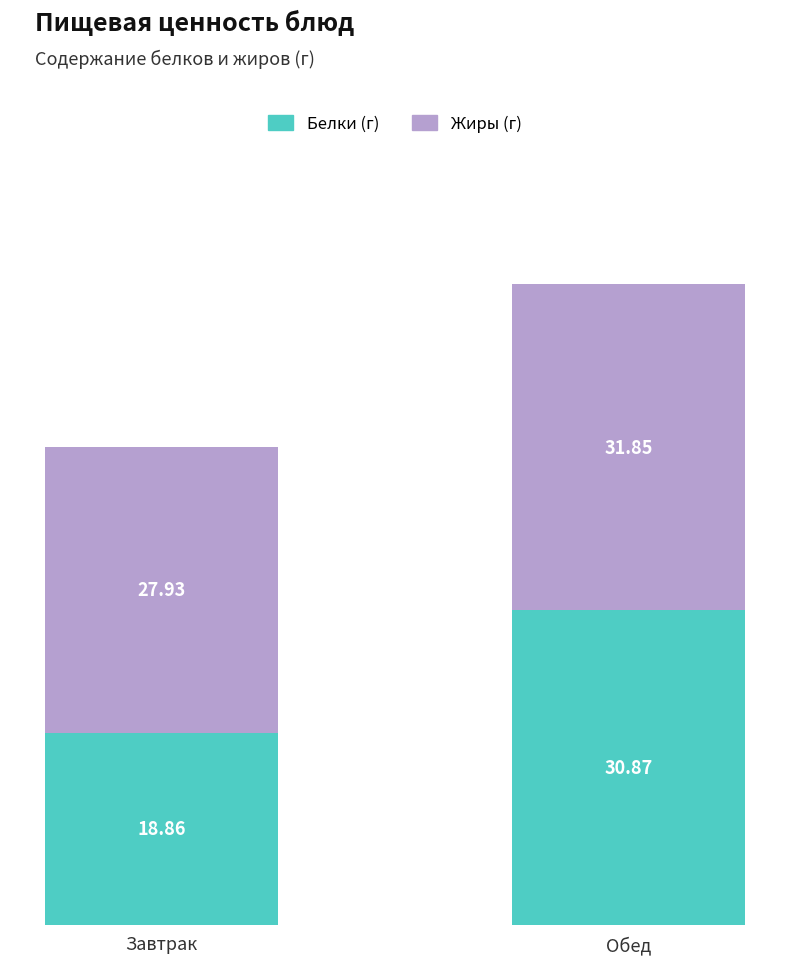

List the labels in order of Белки (г) value, smallest first.

Завтрак, Обед